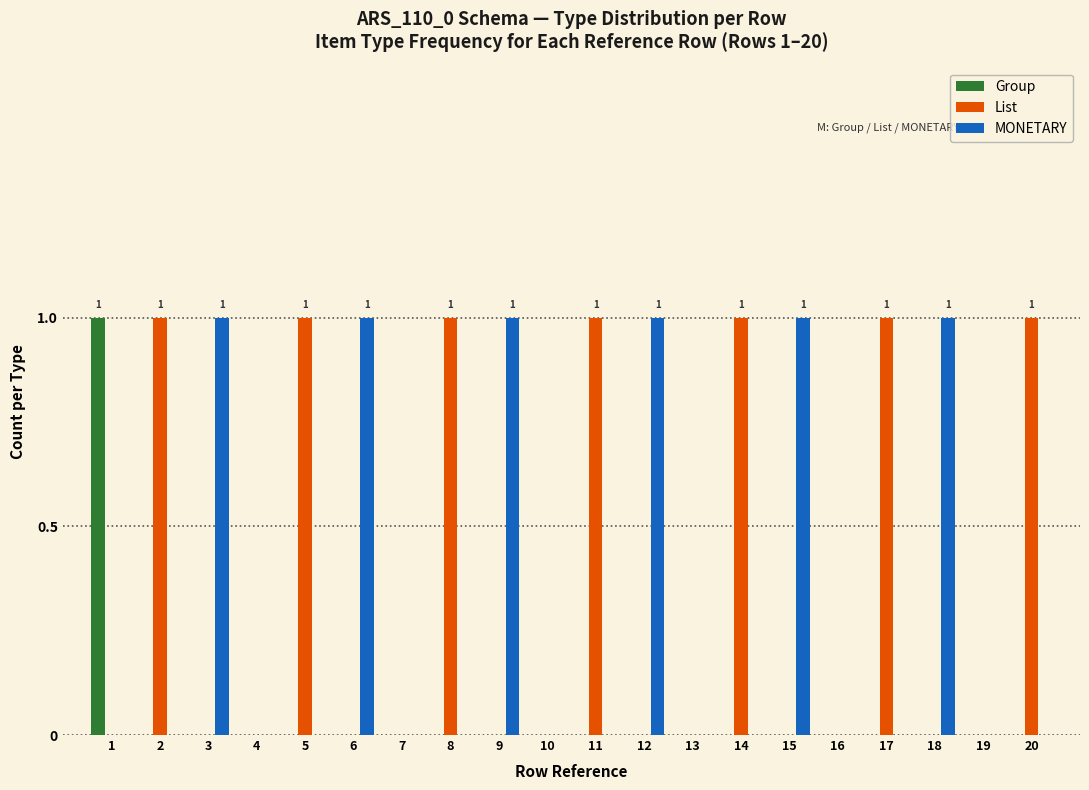

Between 6 and 16, which series saw the biggest shift?

MONETARY